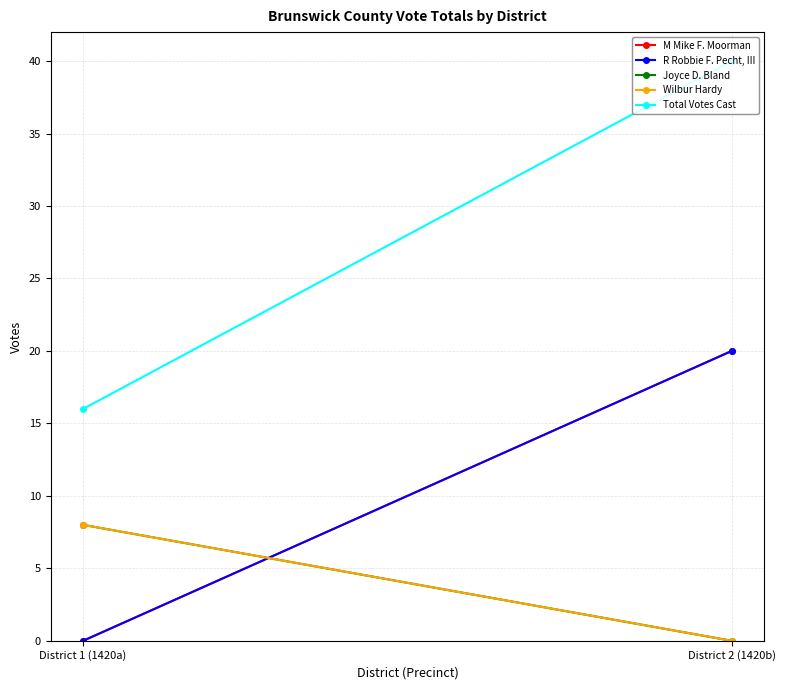

What is the sum of the Total Votes Cast values at District 2 (1420b) and District 1 (1420a)?

56